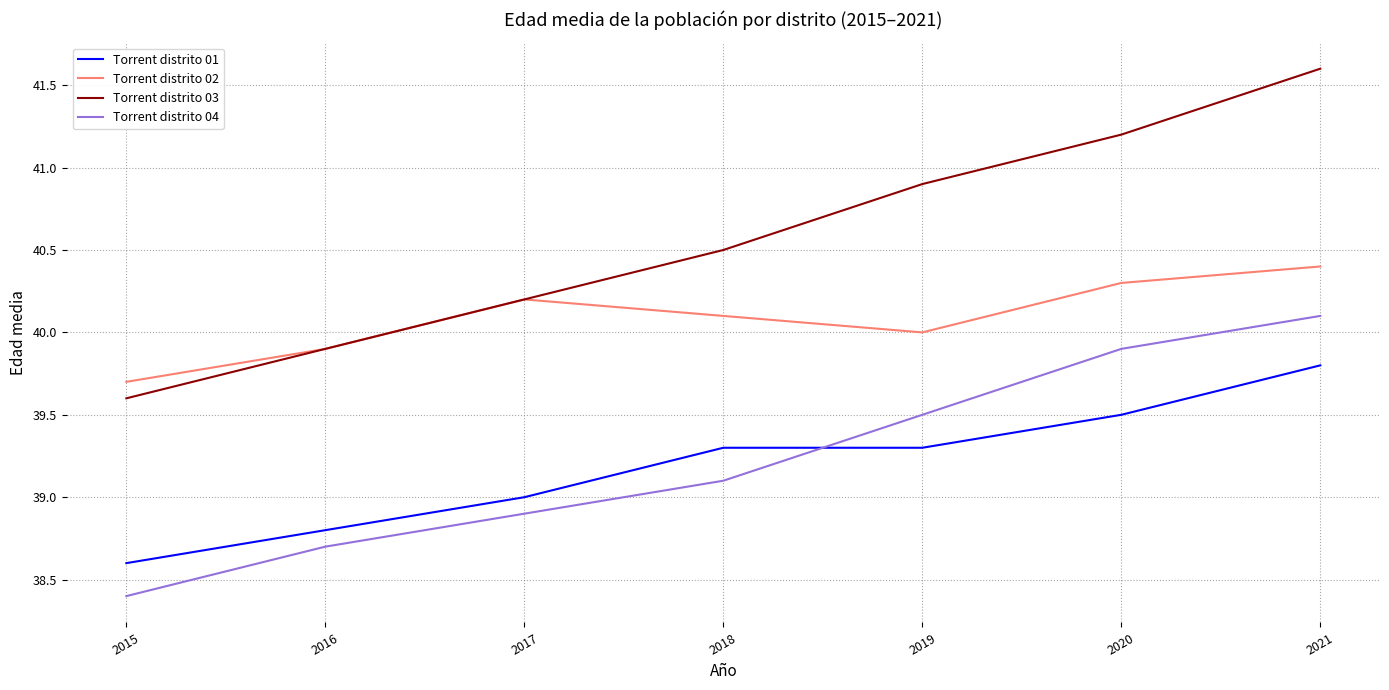

True or false: Torrent distrito 04 and Torrent distrito 03 cross at least once.

False